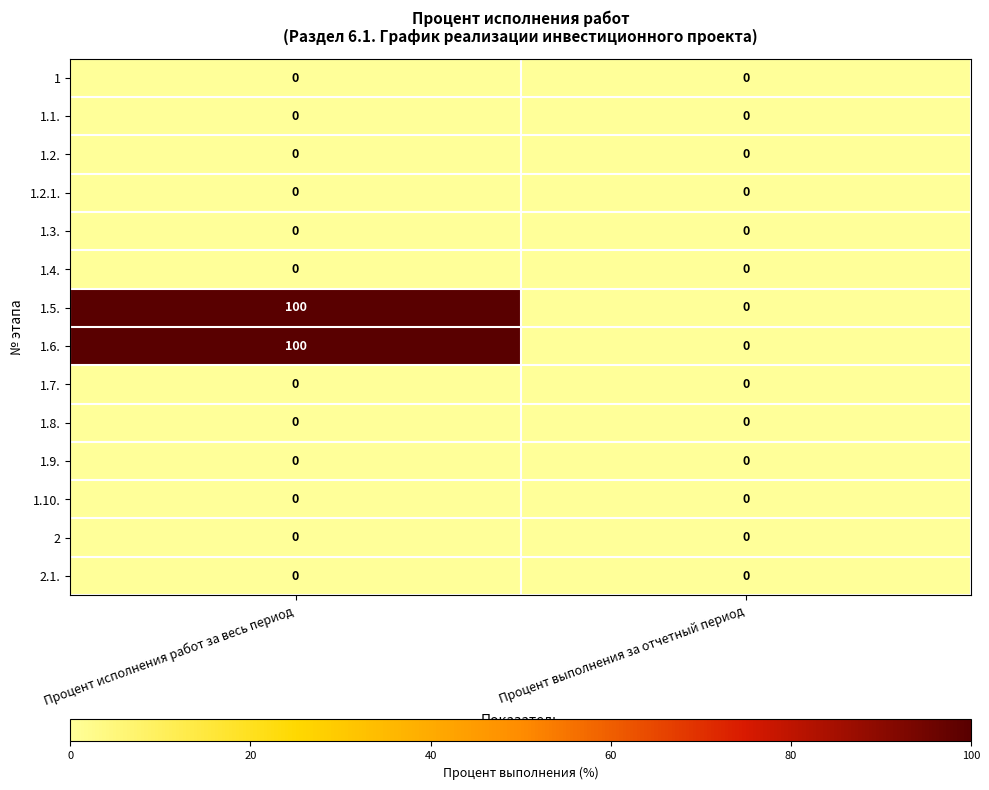

At which category does the chart reach its peak across all series?

Процент исполнения работ за весь период